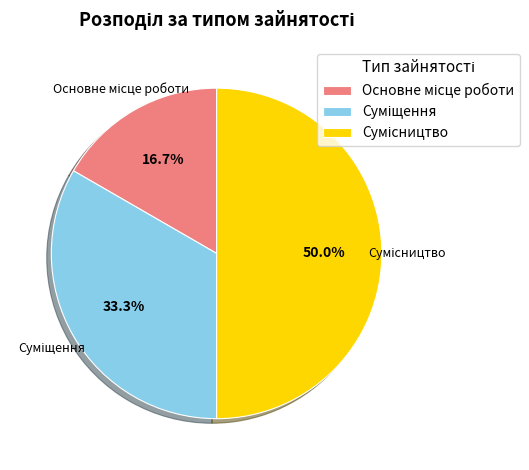

What percentage do Основне місце роботи and Сумісництво together represent?

66.7%